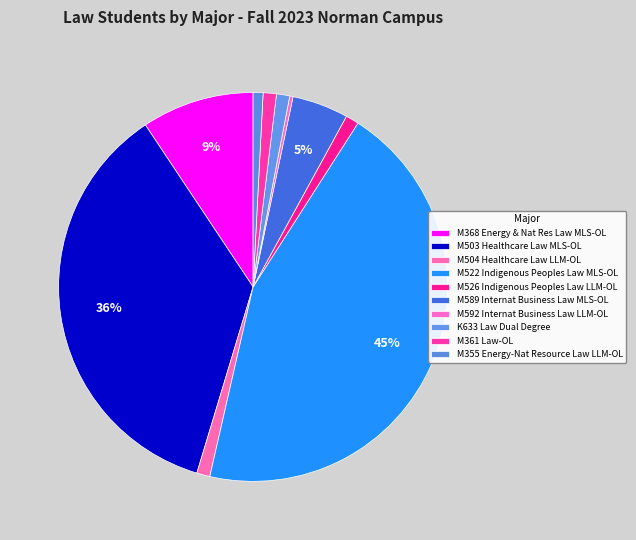

How many segments does this pie chart have?

10